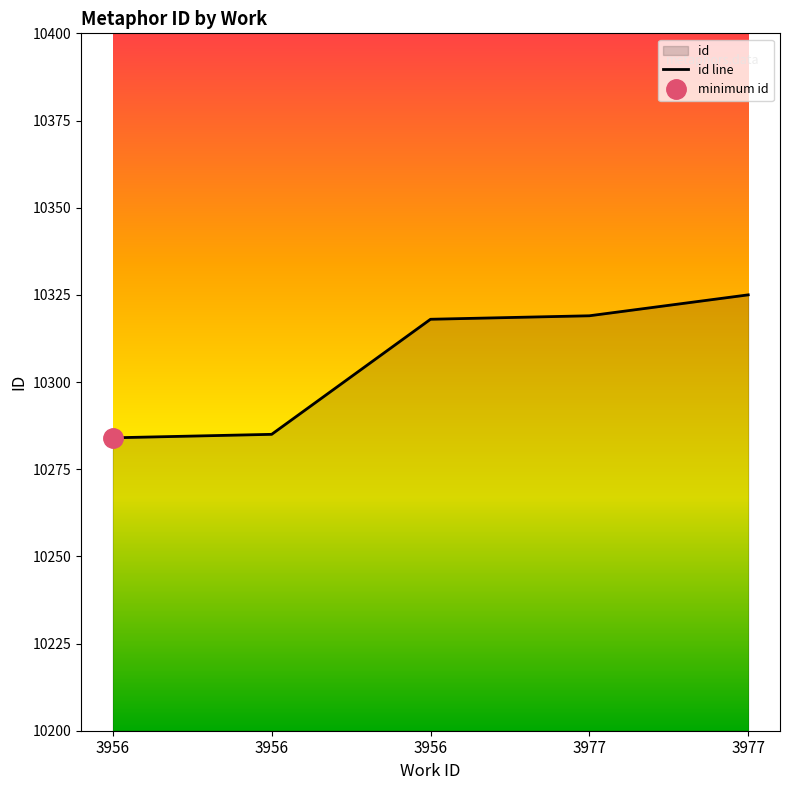

Approximately how many times larger is the value at 3956 compared to 3977?

1.0